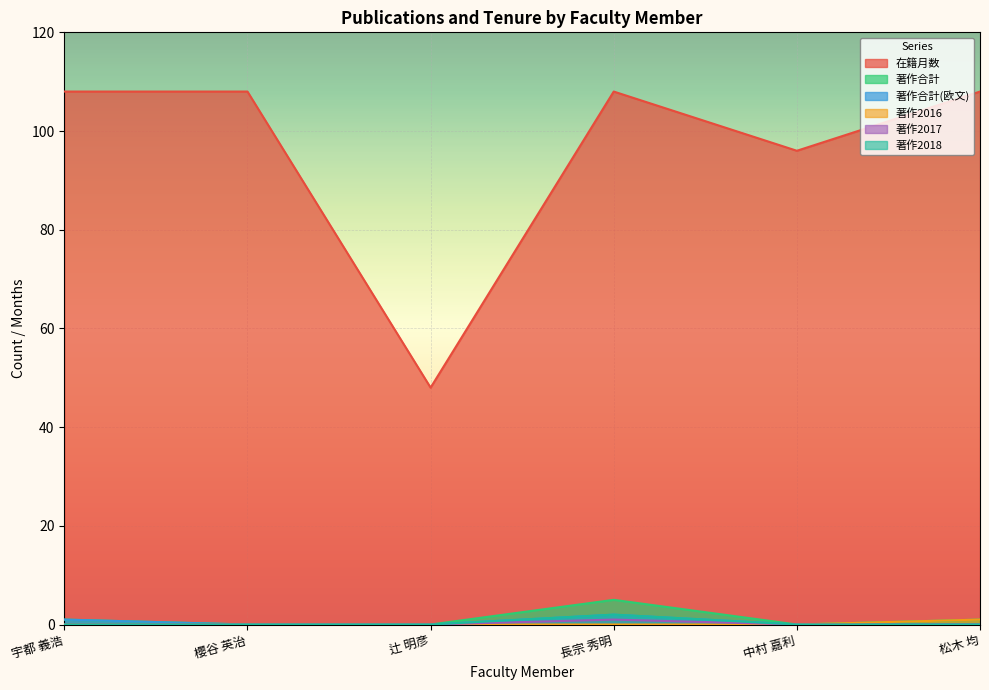

True or false: 著作2016 and 在籍月数 intersect in this chart.

False